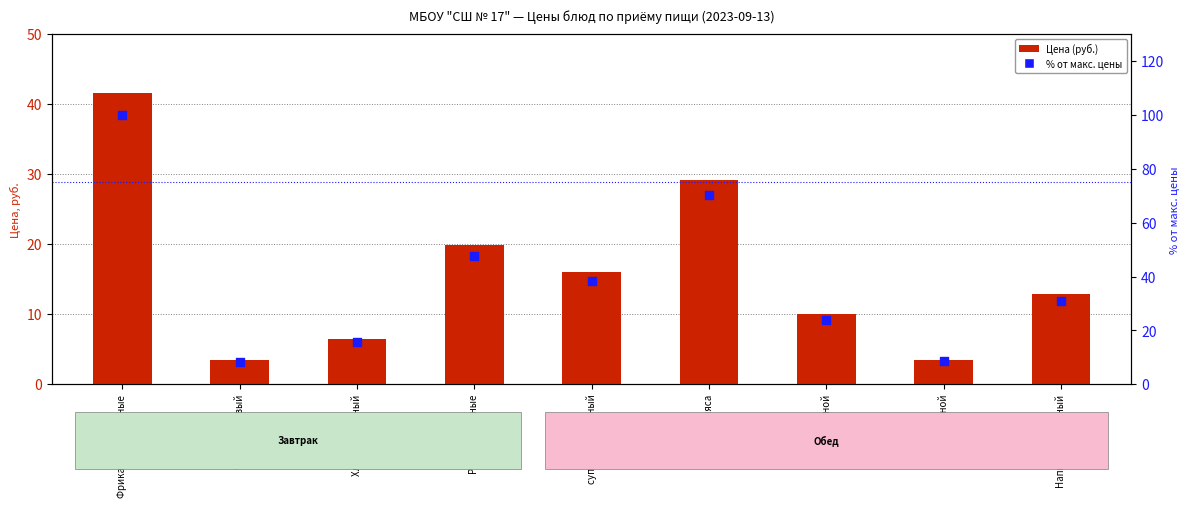

At how many categories does at least one series exceed 99?

1